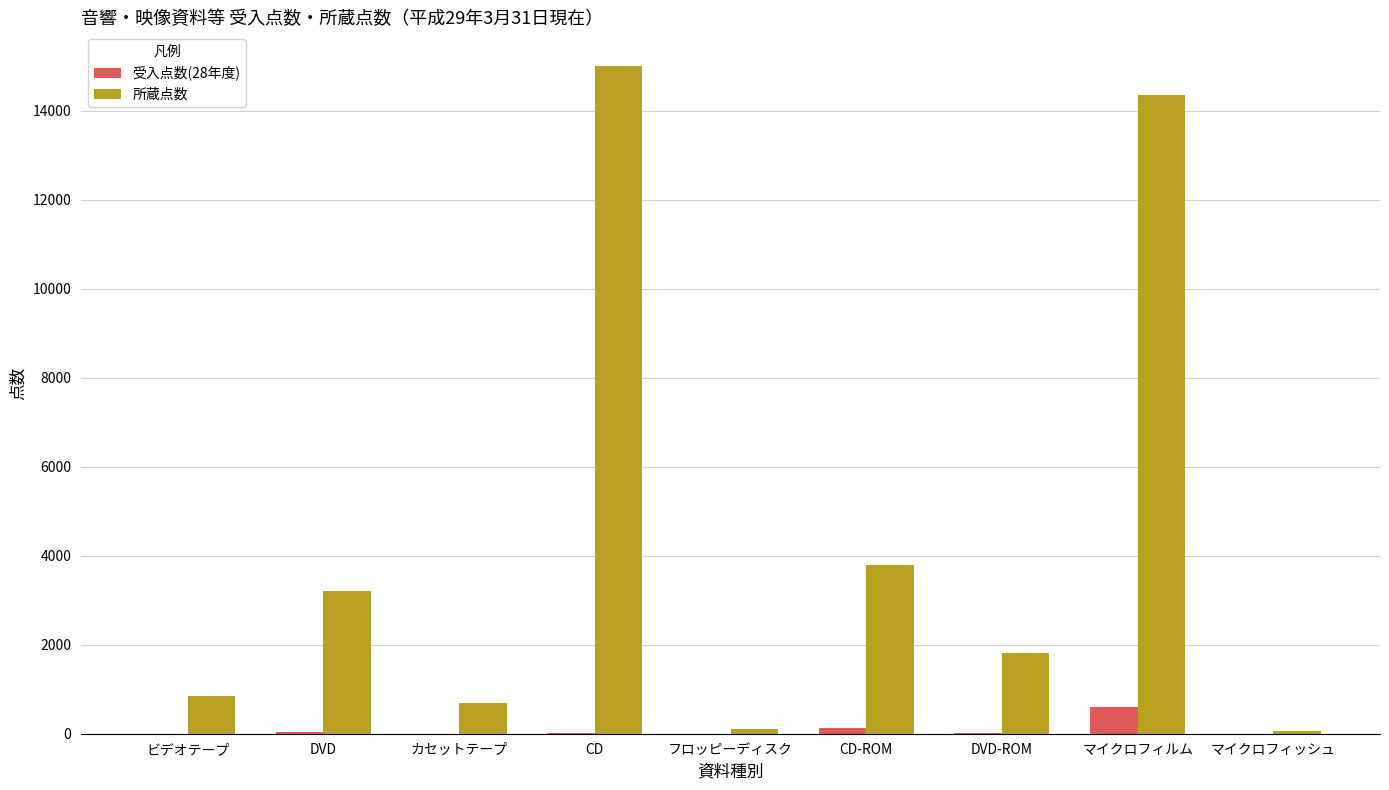

What is the greatest value displayed?

15007